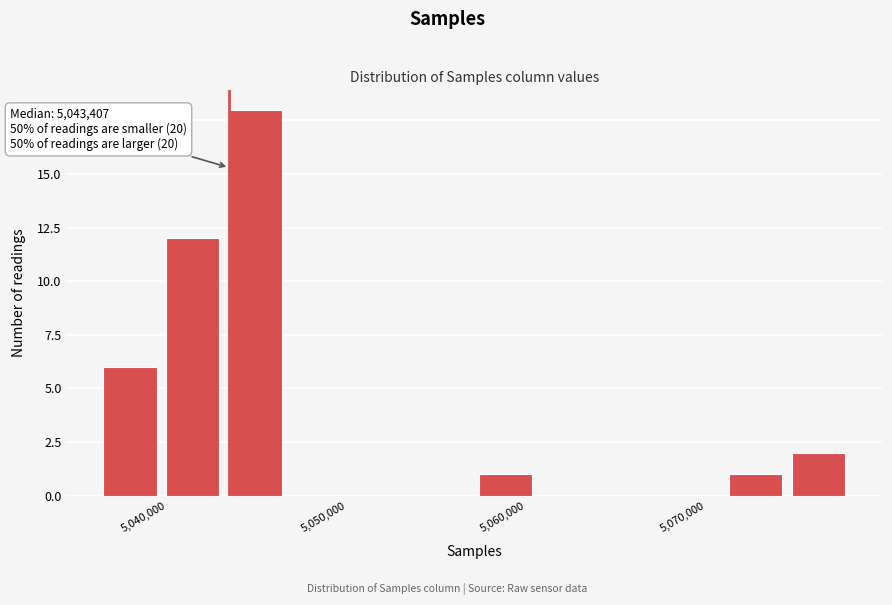

Around what value on the x-axis is the tallest bar? Give the approximate position of its centre, as read against the axis.

5045000